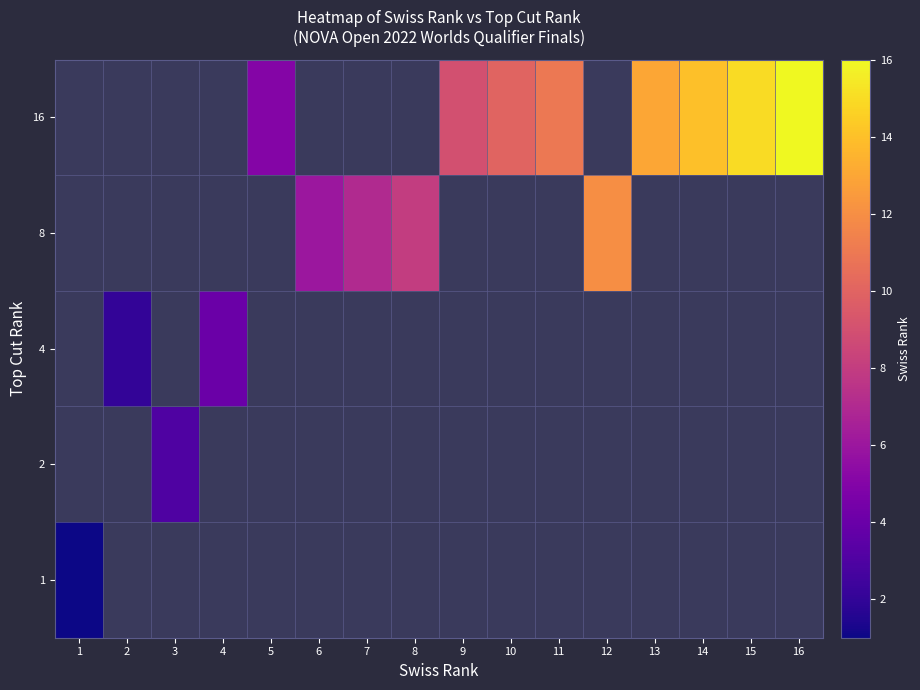

What is the maximum value shown in the chart?

16.0